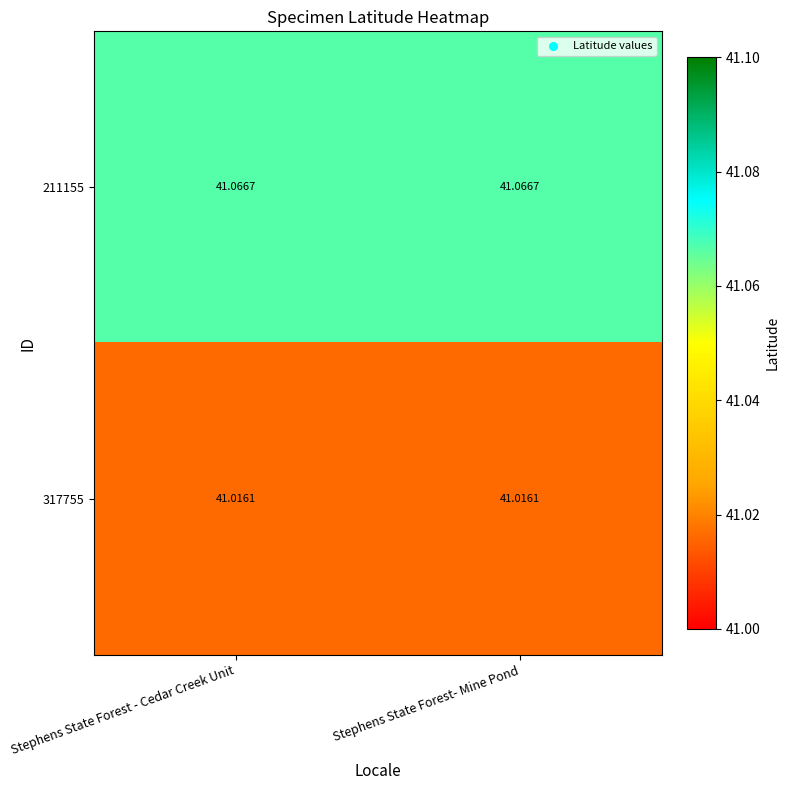

Is the value of 211155 at Stephens State Forest- Mine Pond greater than the value of 317755 at Stephens State Forest- Mine Pond?

Yes